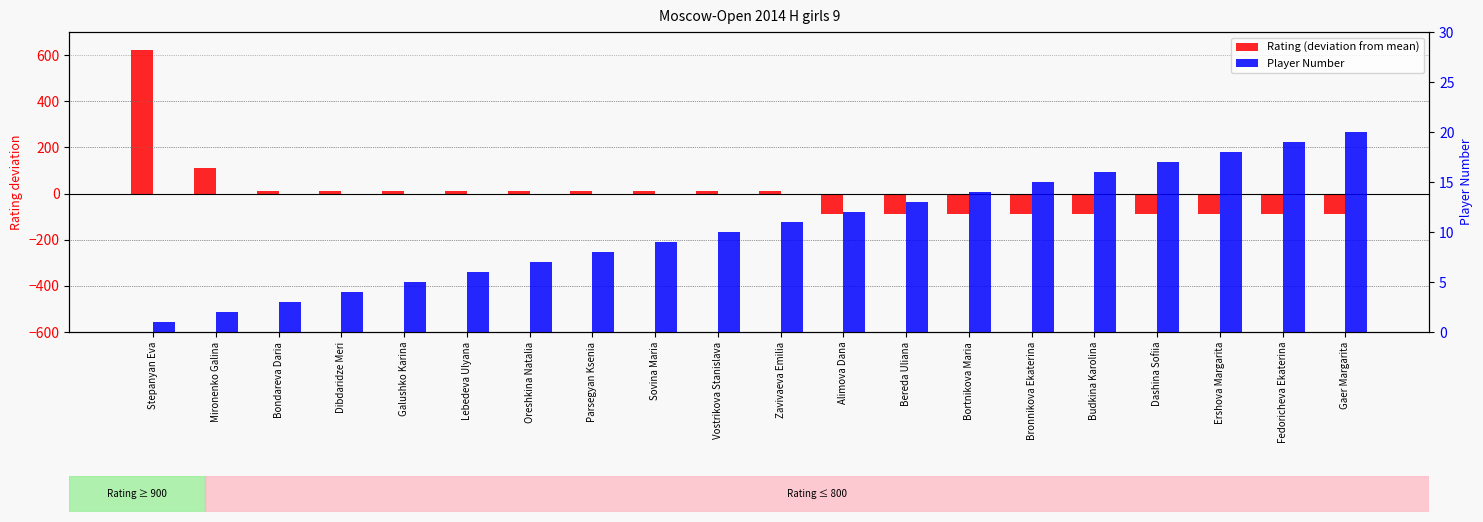

How many bars are there in each group?

2